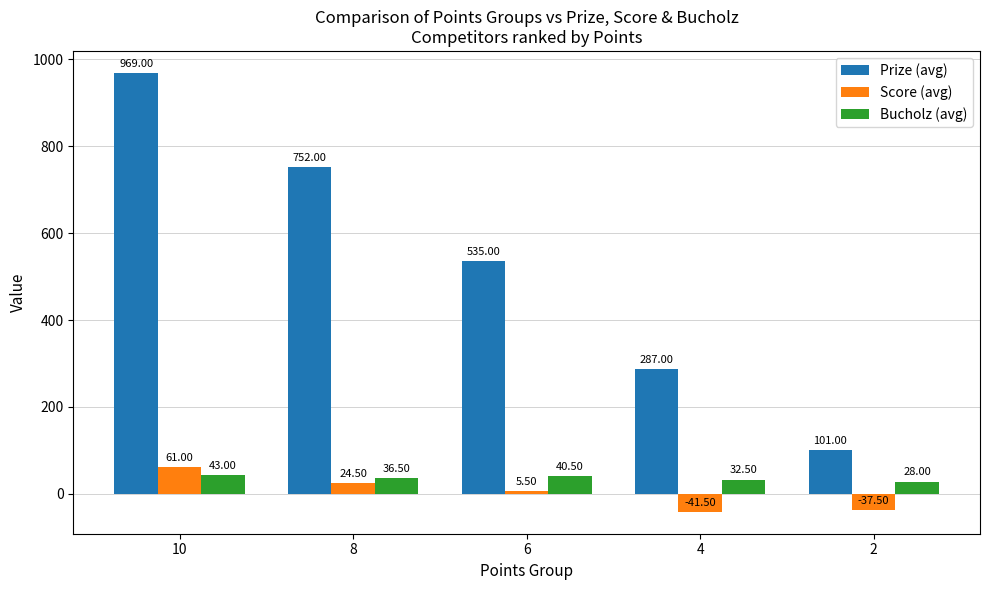

How many groups of bars are there?

5